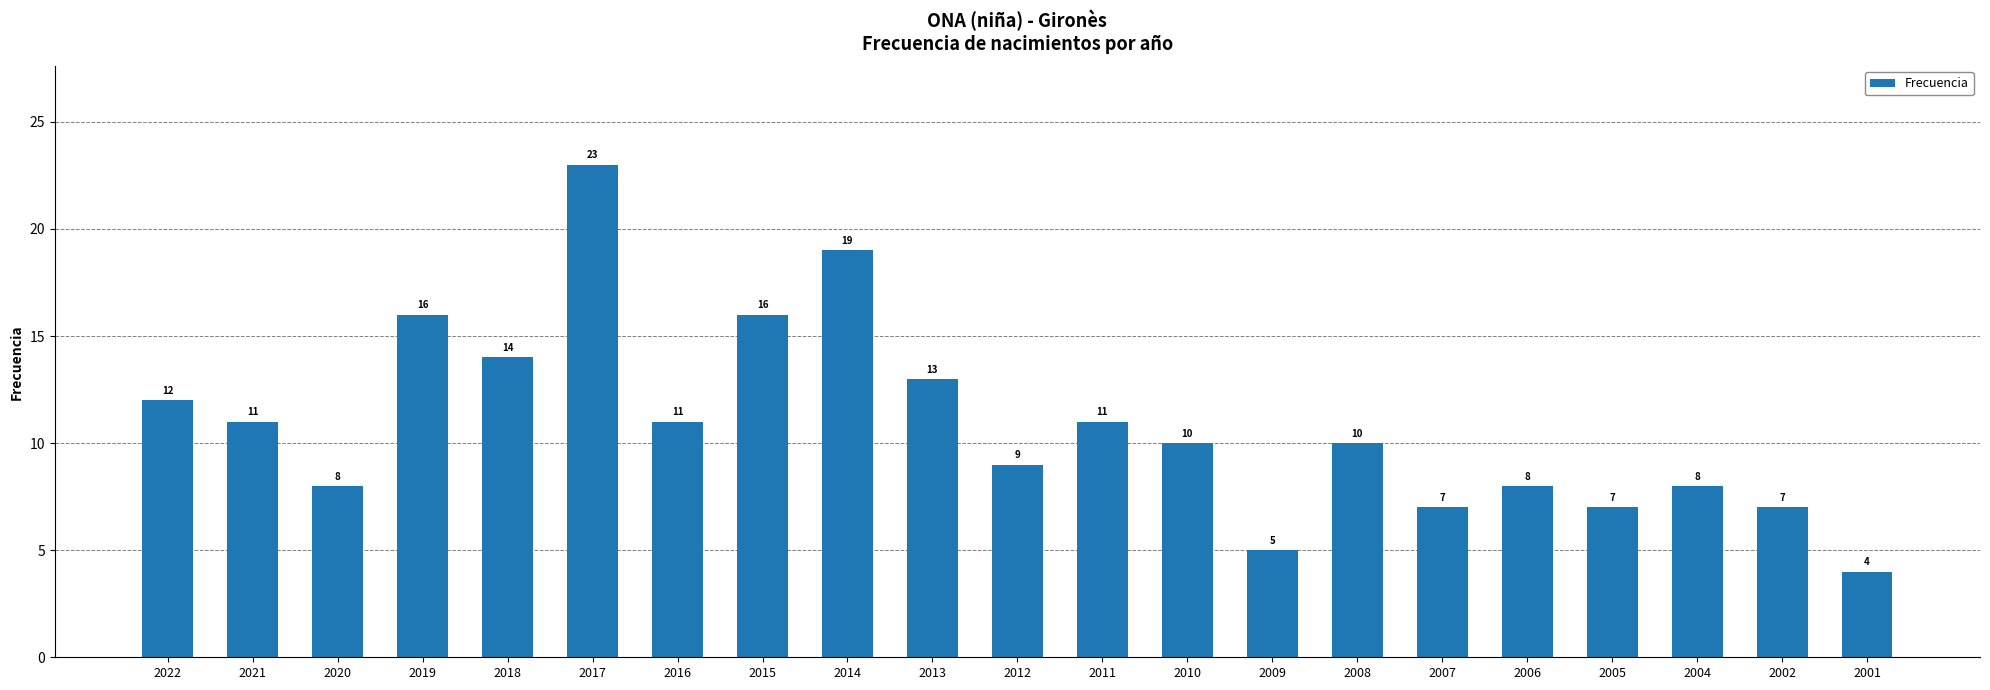

What is the difference between the values at 2022 and 2006?

4